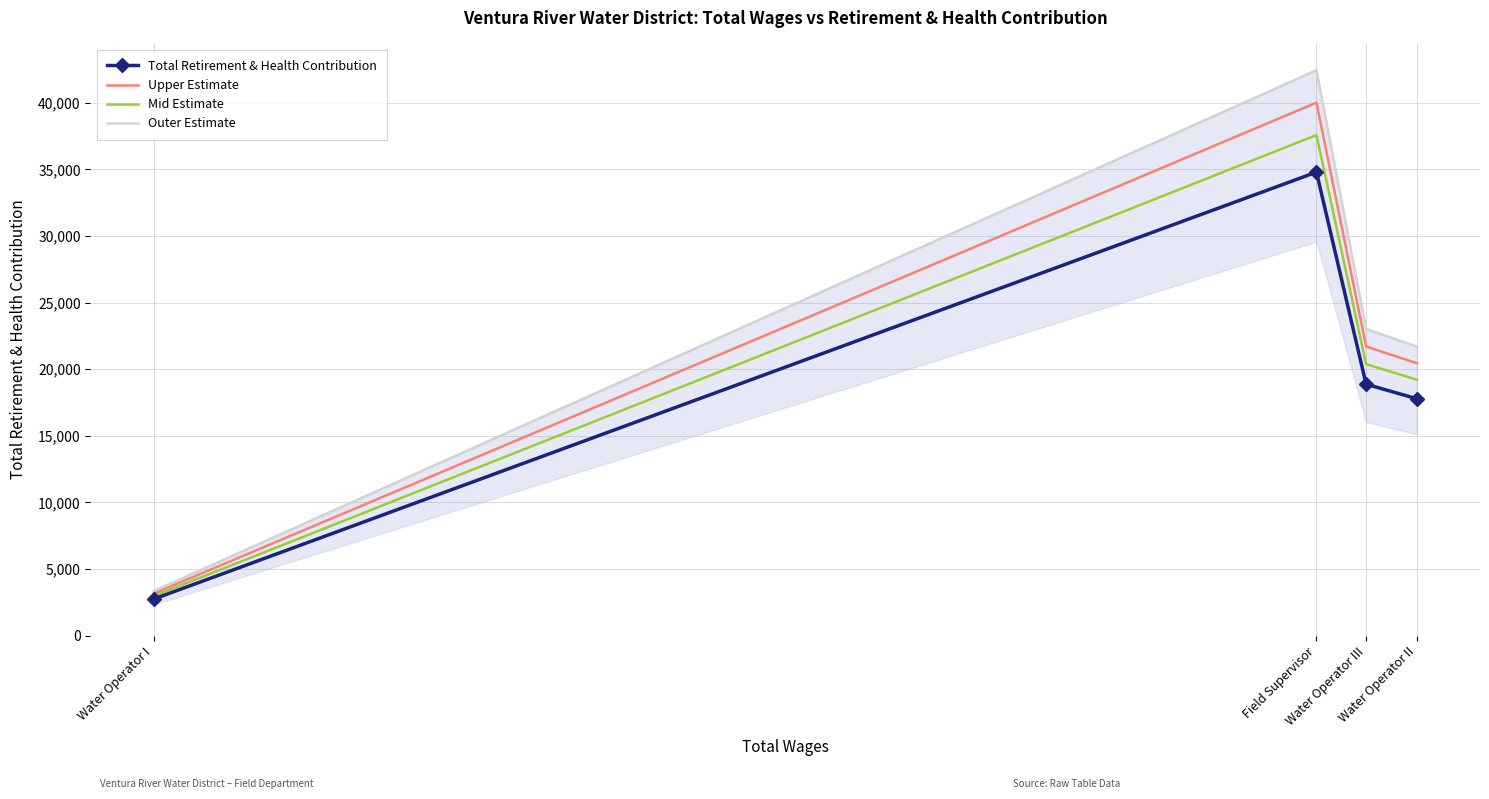

Is the value of Outer Estimate at Water Operator II greater than the value of Total Retirement & Health Contribution at Water Operator III?

Yes